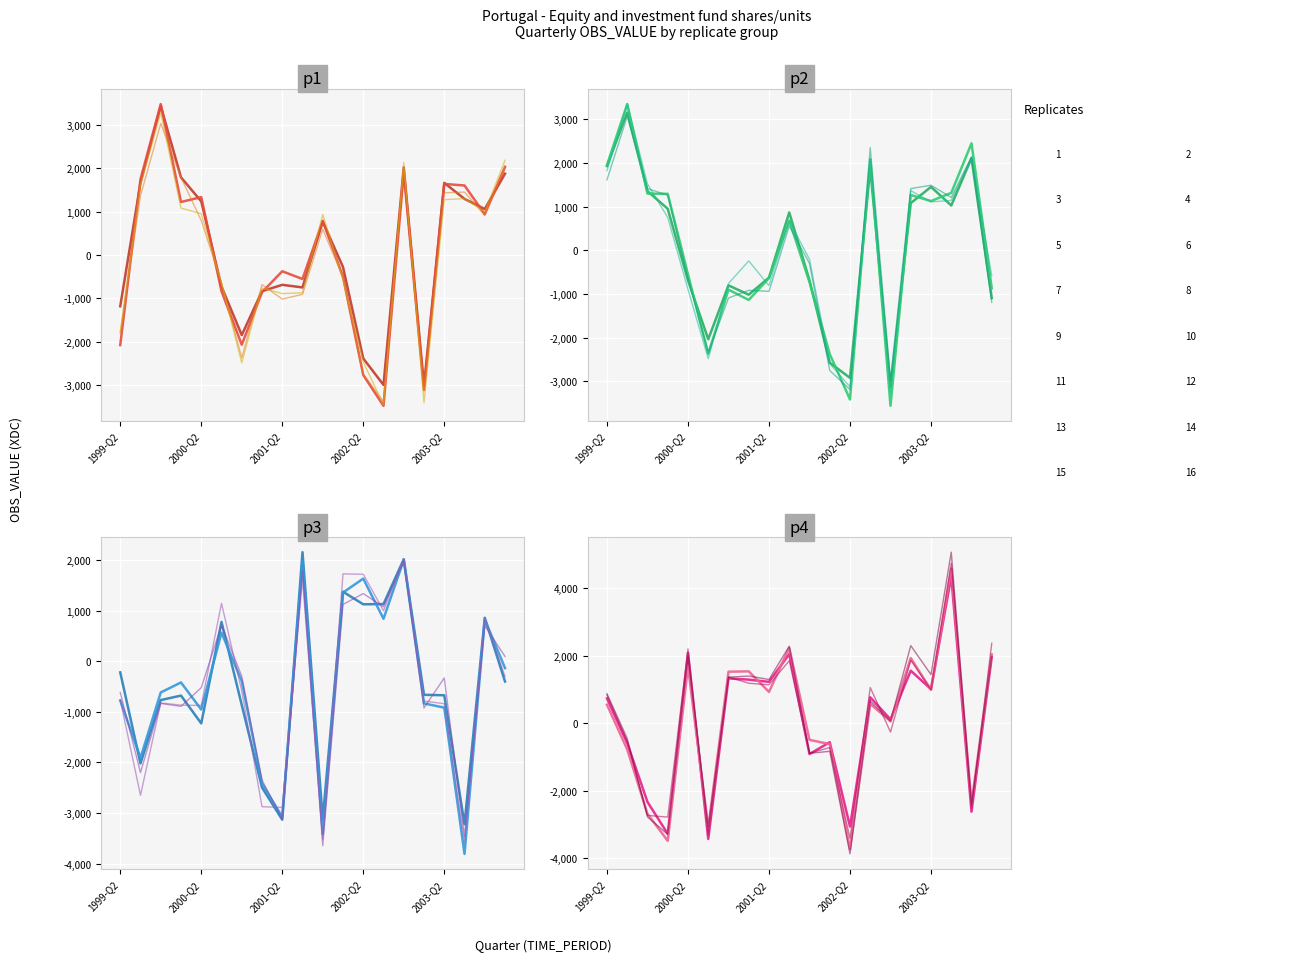

What is the label of the 5th point from the left?

2000-Q2